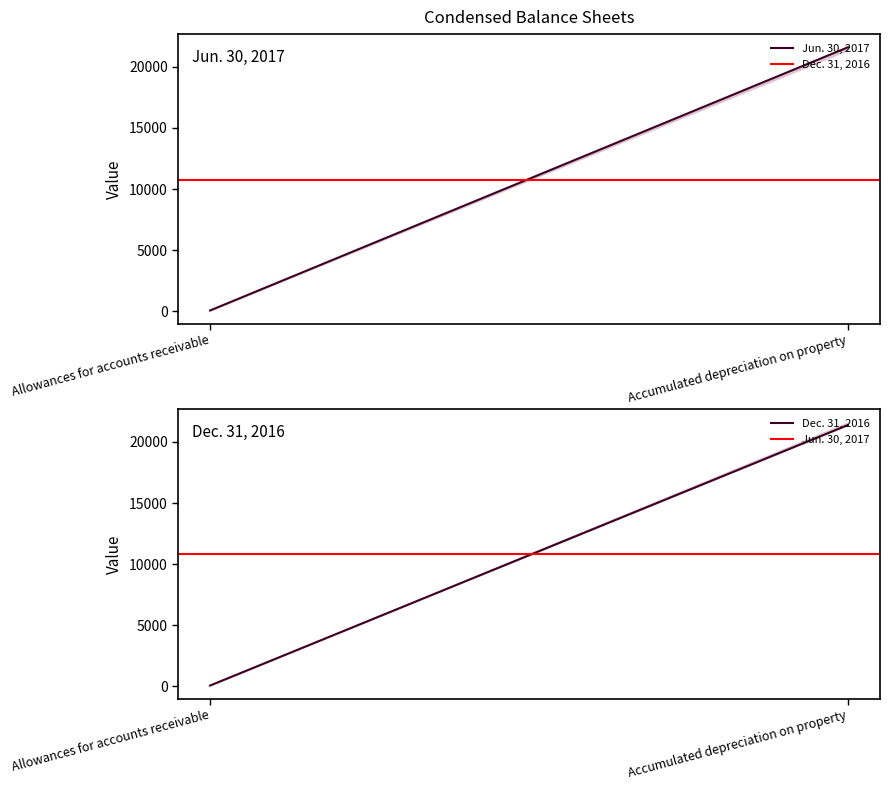

What position from the right is Allowances for accounts receivable?

2